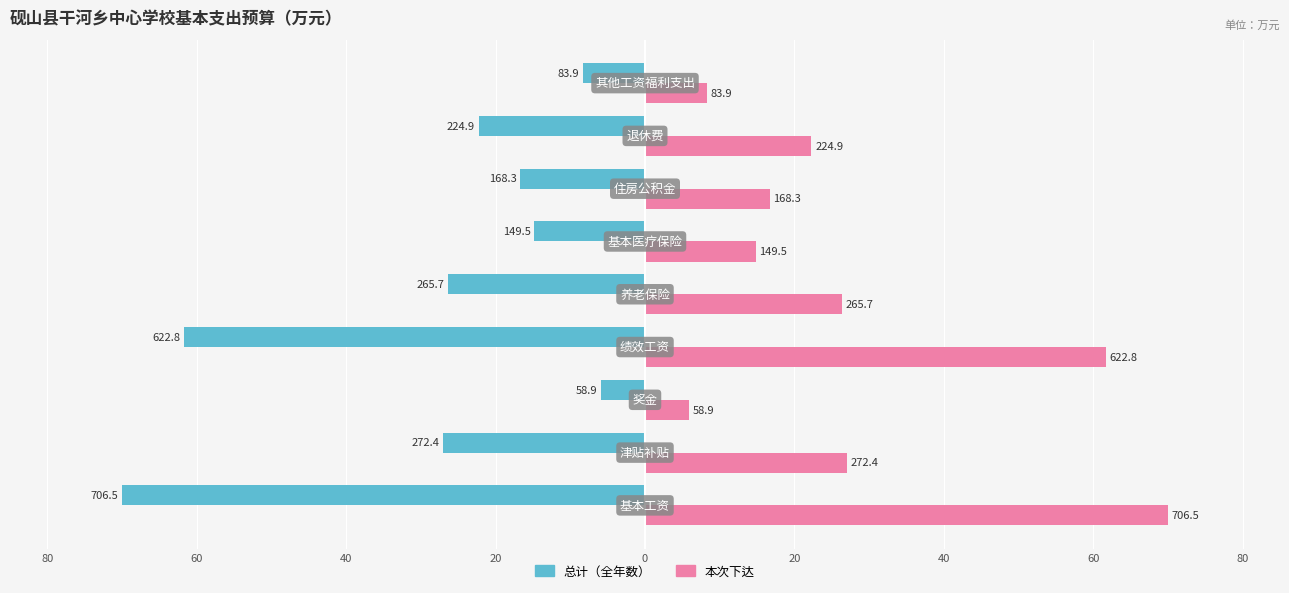

What are all the series names shown in the legend?

总计（全年数）, 本次下达